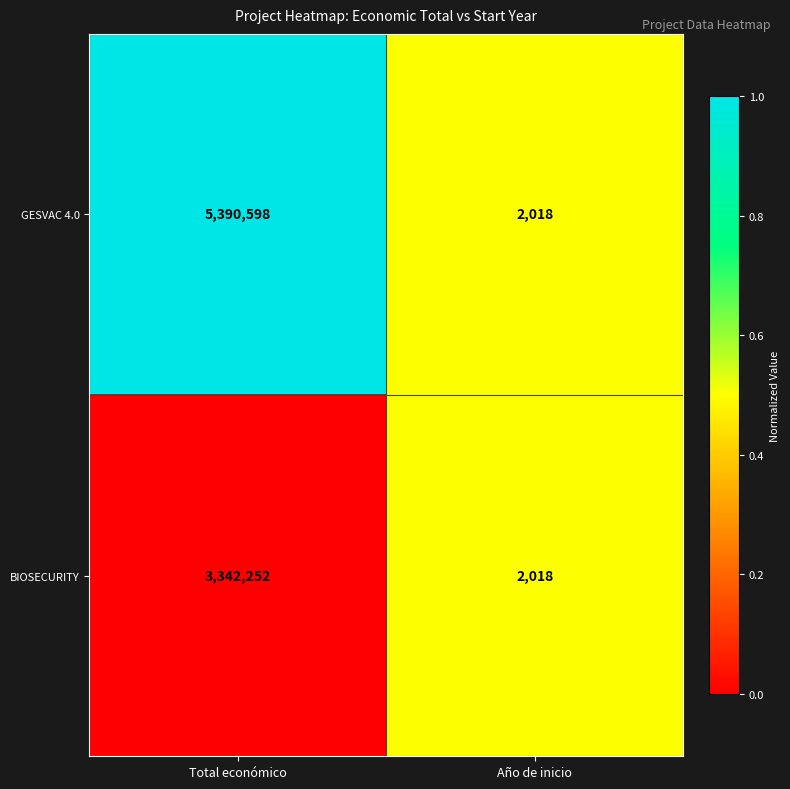

What is the sum of the BIOSECURITY values at Año de inicio and Total económico?

3344270